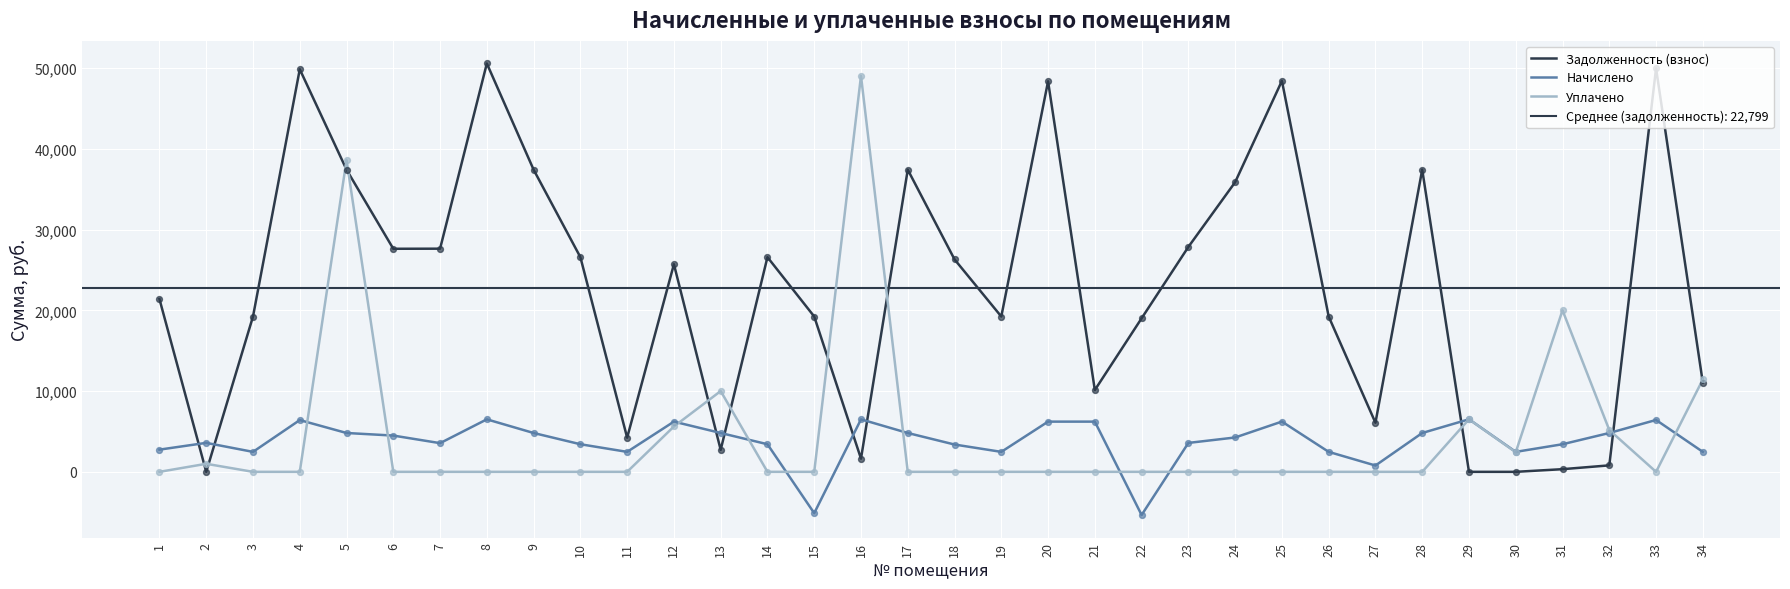

Which series has the largest total across all categories?

Задолженность (взнос)